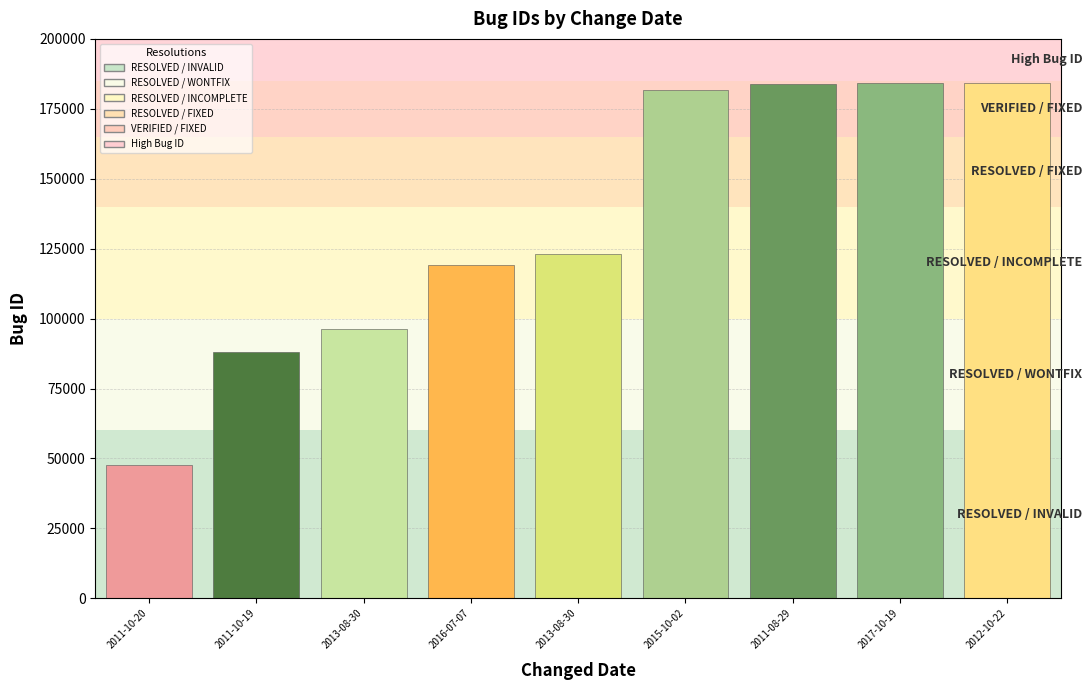

The value at 2017-10-19 is 123116. True or false?

False